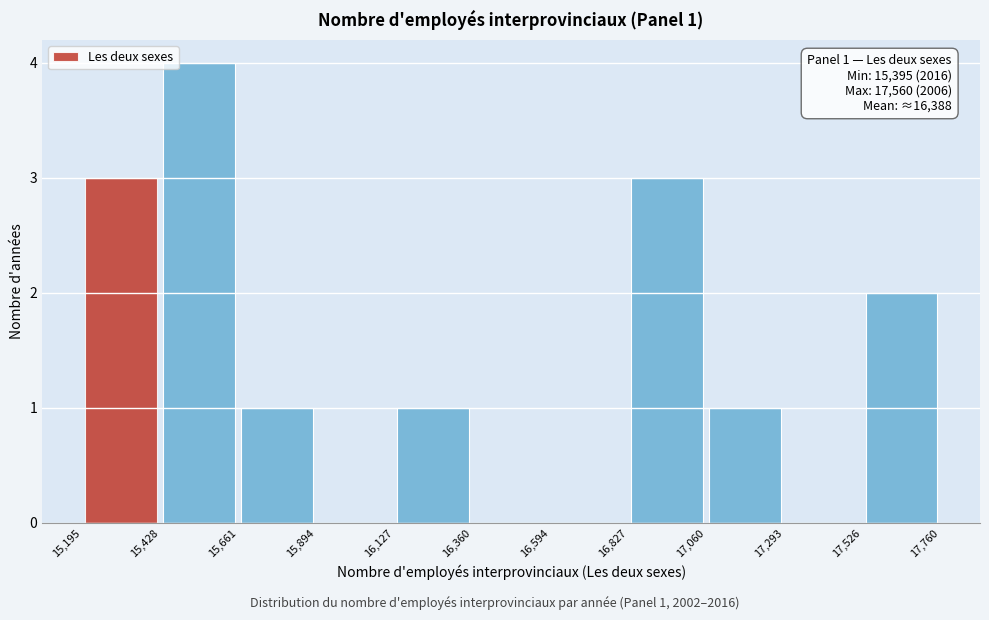

Over which range of the x-axis is the bar tallest?

15,428 to 15,661